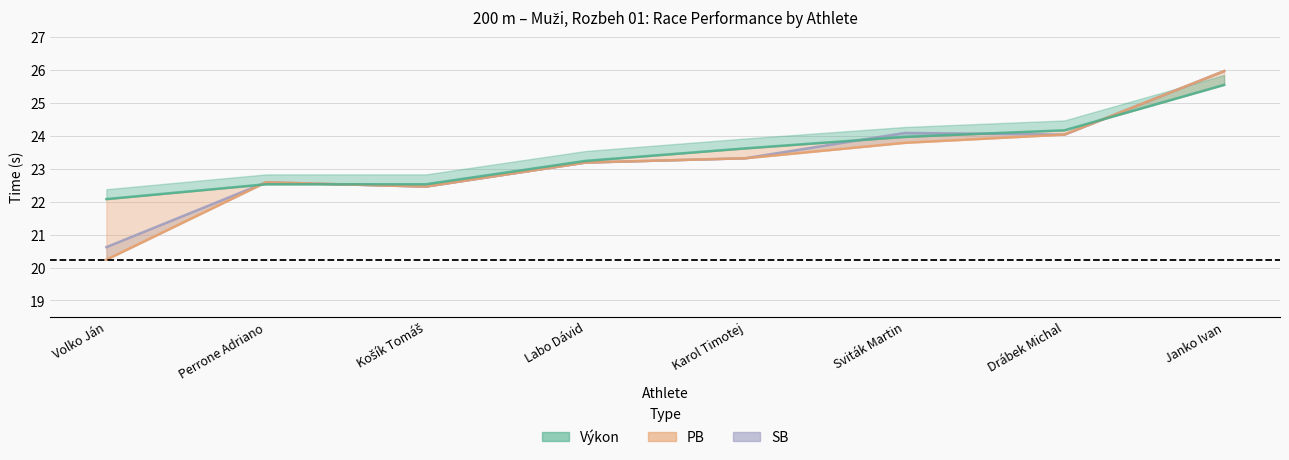

What is the value of the PB point at the 2nd from the left?

22.6